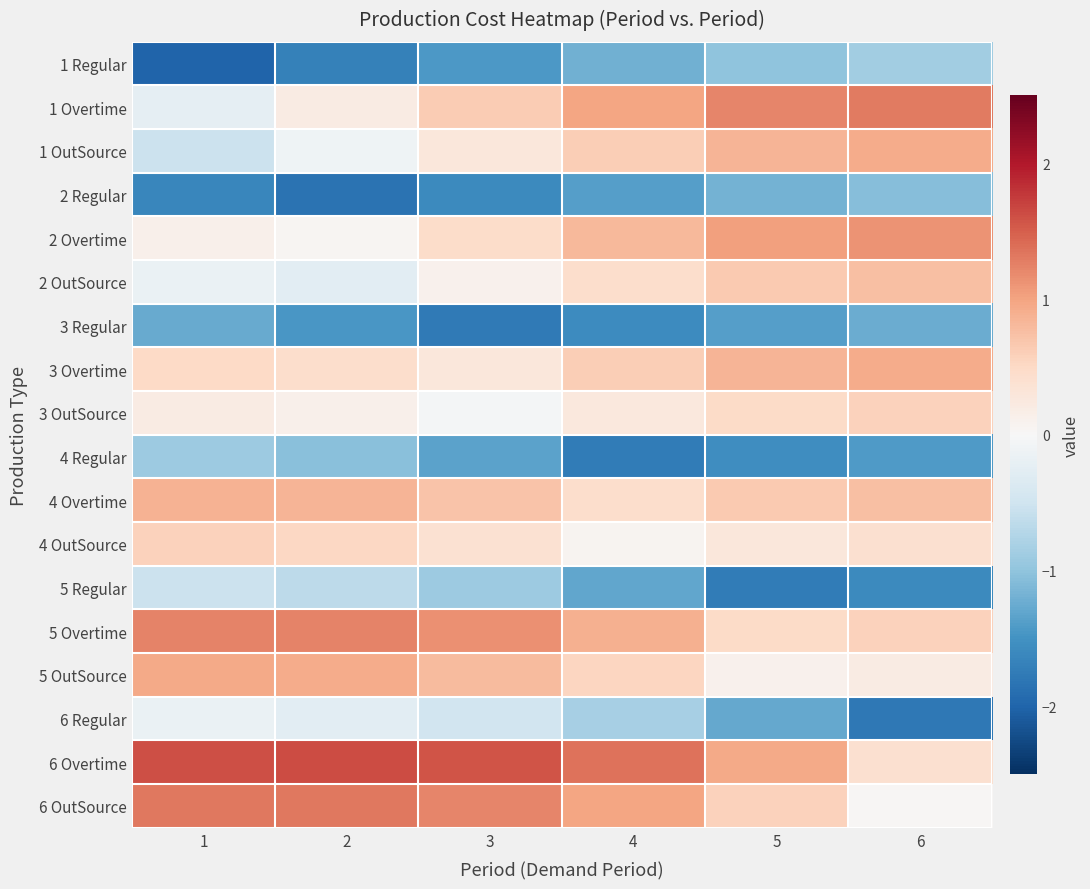

Reading left to right, extract all data points from this chart.

1 Regular: 1=-2.0	2=-1.7	3=-1.4	4=-1.2	5=-1.0	6=-0.9
1 Overtime: 1=-0.2	2=0.2	3=0.6	4=1.0	5=1.2	6=1.3
1 OutSource: 1=-0.5	2=-0.1	3=0.3	4=0.6	5=0.8	6=0.9
2 Regular: 1=-1.6	2=-1.8	3=-1.6	4=-1.4	5=-1.2	6=-1.1
2 Overtime: 1=0.1	2=0.1	3=0.5	4=0.8	5=1.0	6=1.1
2 OutSource: 1=-0.2	2=-0.3	3=0.1	4=0.4	5=0.7	6=0.8
3 Regular: 1=-1.3	2=-1.4	3=-1.8	4=-1.6	5=-1.4	6=-1.2
3 Overtime: 1=0.5	2=0.4	3=0.3	4=0.6	5=0.8	6=0.9
3 OutSource: 1=0.2	2=0.1	3=-0.1	4=0.3	5=0.5	6=0.6
4 Regular: 1=-0.9	2=-1.1	3=-1.3	4=-1.7	5=-1.6	6=-1.4
4 Overtime: 1=0.9	2=0.8	3=0.7	4=0.4	5=0.7	6=0.8
4 OutSource: 1=0.6	2=0.5	3=0.4	4=0.1	5=0.3	6=0.4
5 Regular: 1=-0.5	2=-0.7	3=-0.9	4=-1.3	5=-1.7	6=-1.6
5 Overtime: 1=1.2	2=1.2	3=1.1	4=0.9	5=0.5	6=0.6
5 OutSource: 1=0.9	2=0.9	3=0.8	4=0.5	5=0.1	6=0.2
6 Regular: 1=-0.2	2=-0.3	3=-0.5	4=-0.8	5=-1.3	6=-1.8
6 Overtime: 1=1.6	2=1.6	3=1.6	4=1.4	5=0.9	6=0.4
6 OutSource: 1=1.3	2=1.3	3=1.2	4=1.0	5=0.6	6=0.0